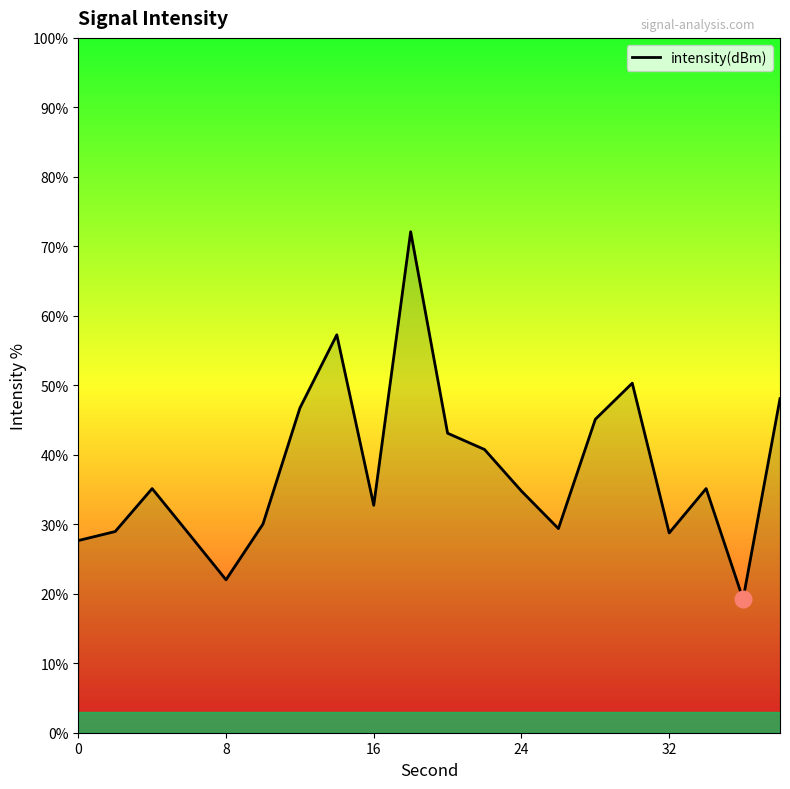

What is the smallest value displayed?

19.2